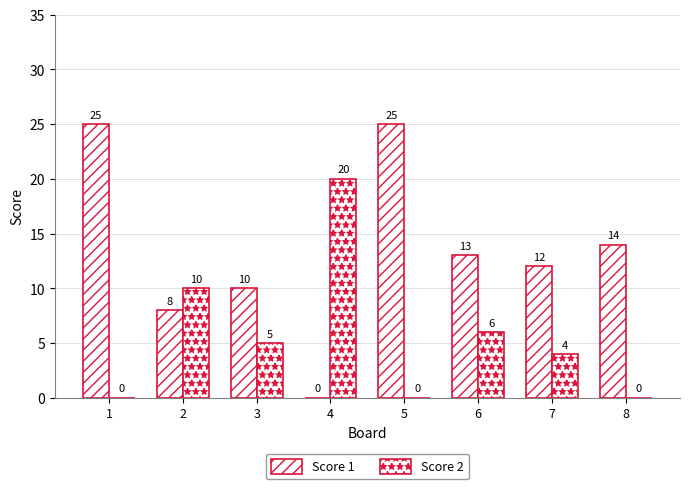

Which category has the highest value in the Score 2 series?

4